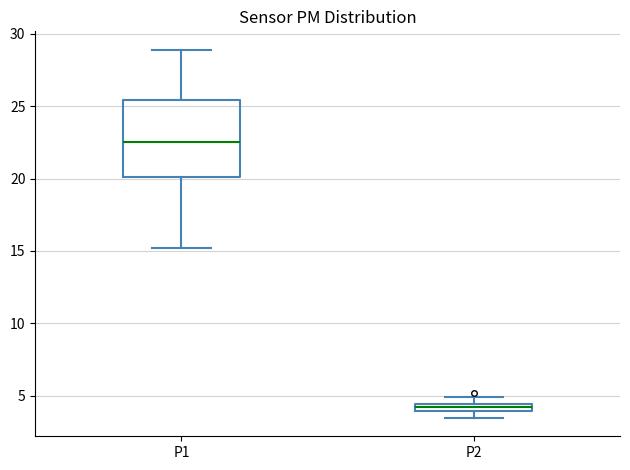

Which box's median line is the highest?

P1